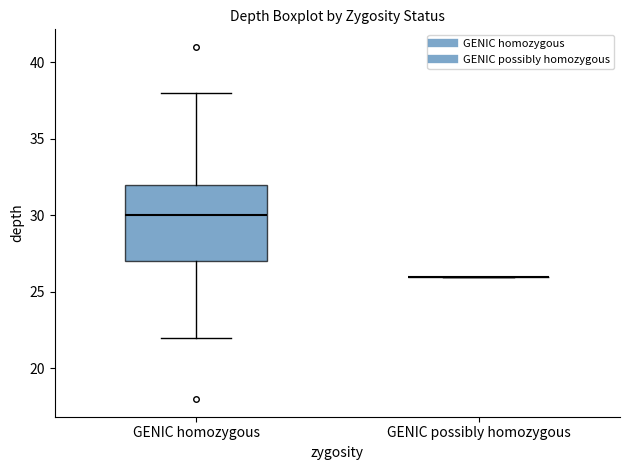

Reading left to right, transcribe this box plot: for each box, give where its median line is, the range the box spans, and where its two whiskers end, as read against the y-axis. The values are not printed on the chart, so give them approximately, as read against the axis.

GENIC homozygous: median 30, box 27 to 32, whiskers 22 to 38
GENIC possibly homozygous: box collapsed to a line at 26, whiskers 26 to 26